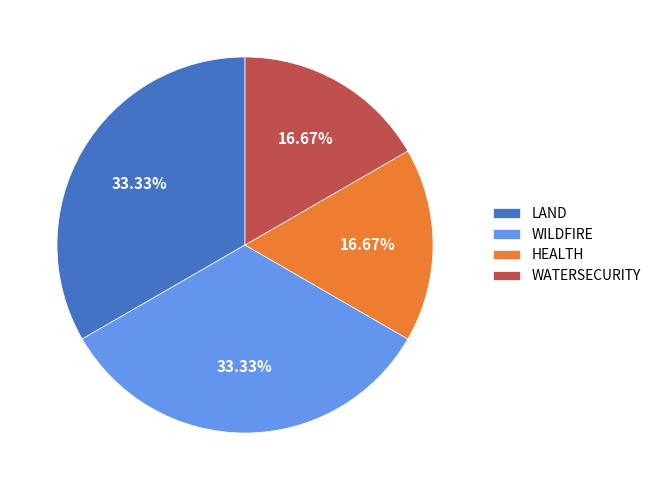

Count the number of slices in the pie.

4